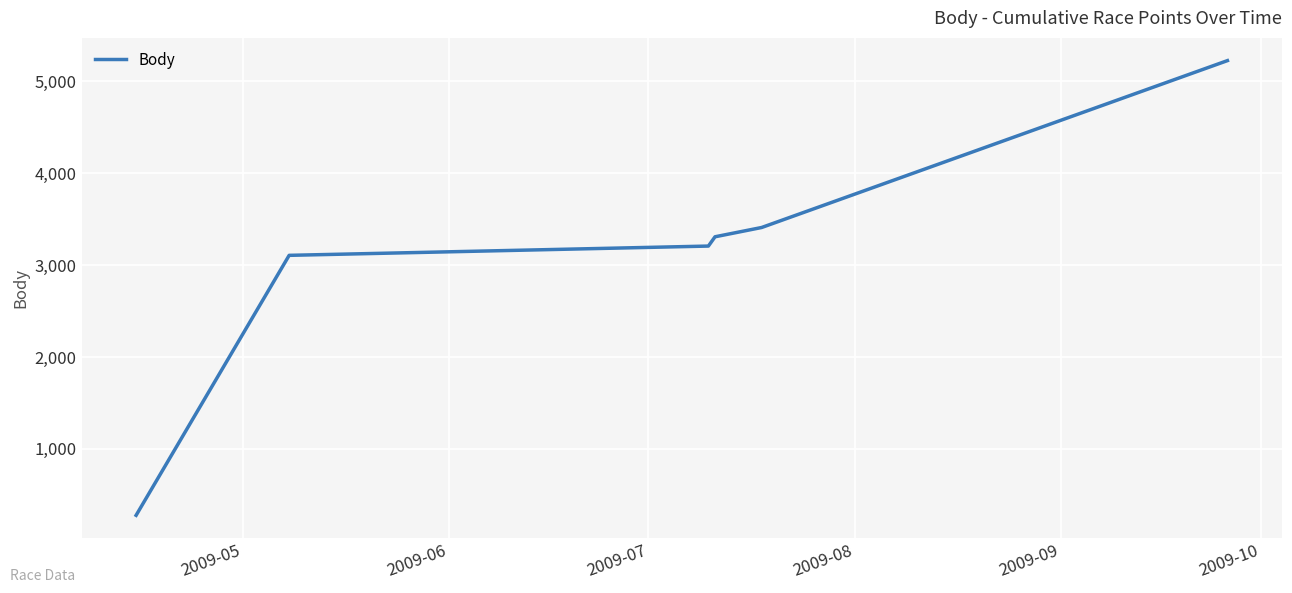

What is the difference between the second highest and second lowest values?

303